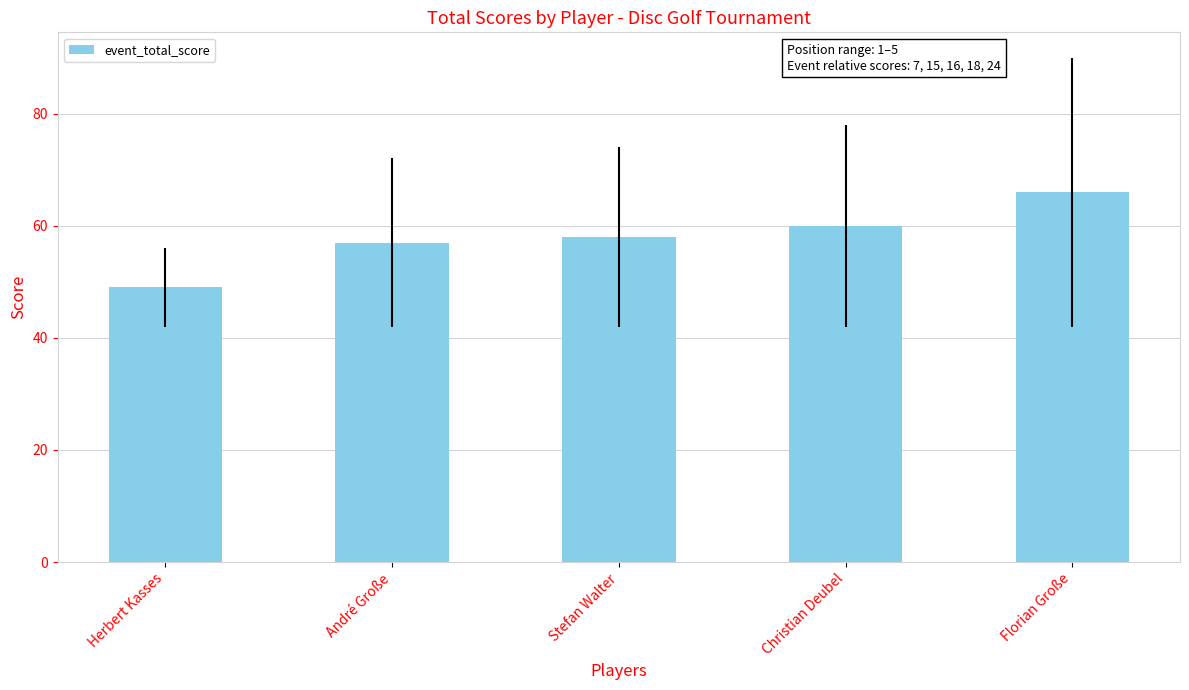

What is the difference between the values at Christian Deubel and Herbert Kasses?

11